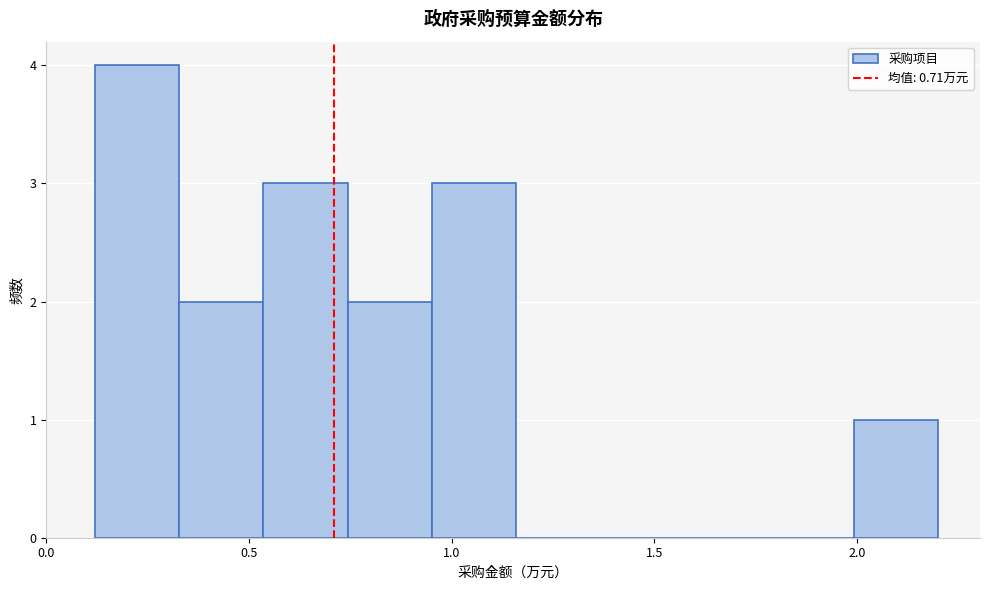

Reading left to right, list every bar in this chart as the range it spans on the x-axis followed by its height. Neither the bar edges nor the heights are printed on the chart, so give them approximately, as read against the axes.

0.10 to 0.35: 4
0.35 to 0.55: 2
0.55 to 0.75: 3
0.75 to 0.95: 2
0.95 to 1.15: 3
1.15 to 1.35: 0
1.35 to 1.60: 0
1.60 to 1.80: 0
1.80 to 2.00: 0
2.00 to 2.20: 1